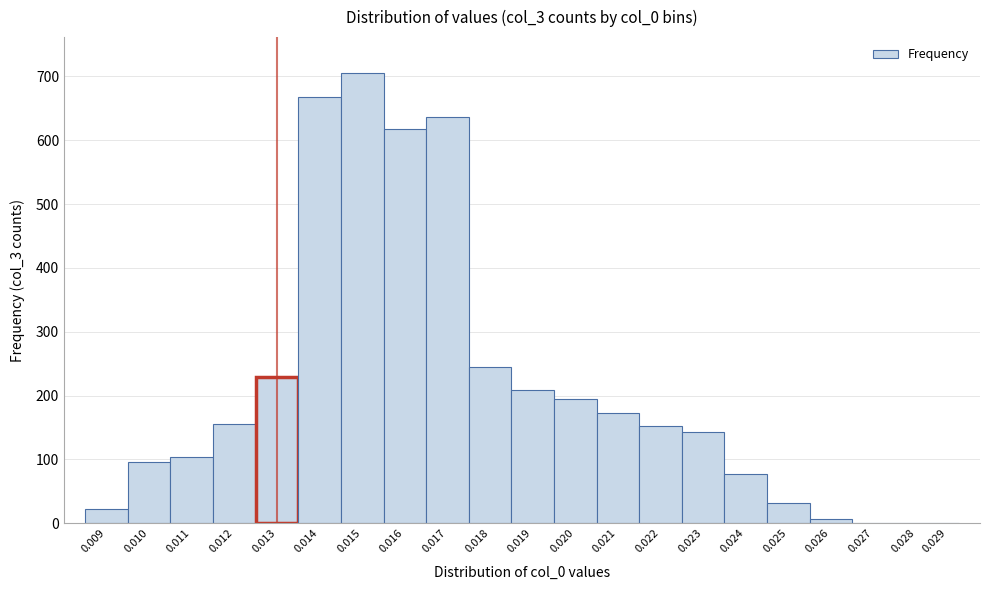

Which has a higher value, 0.024 or 0.019?

0.019